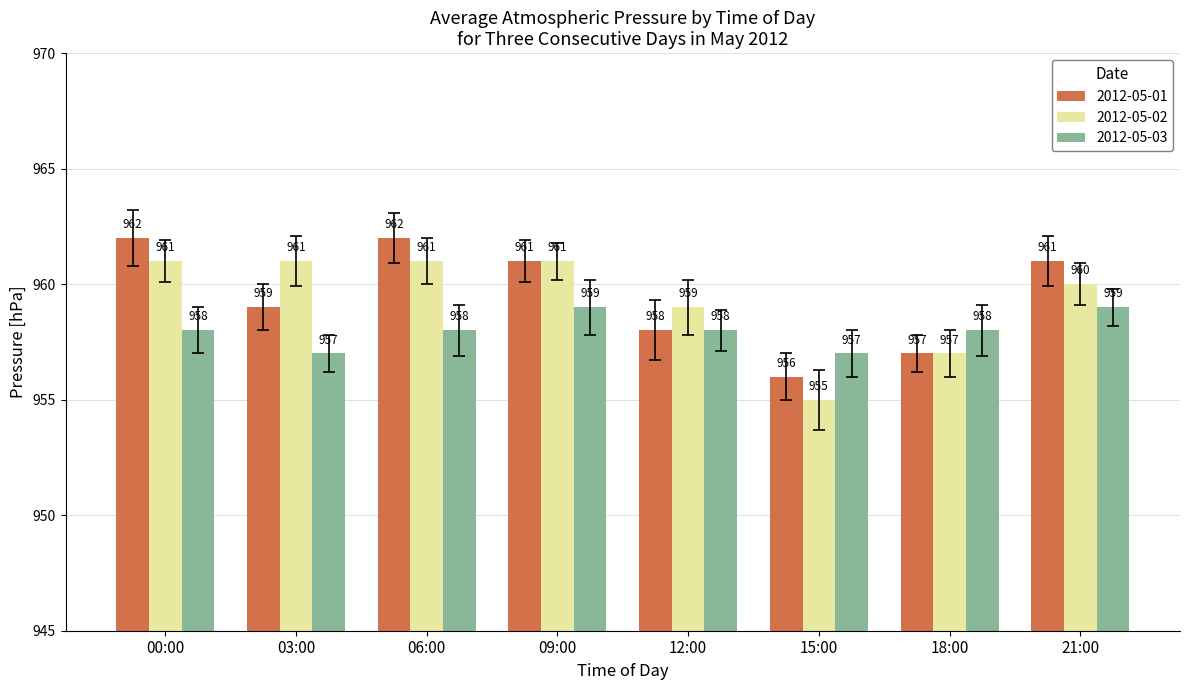

What is the label of the 5th bar from the left?

12:00